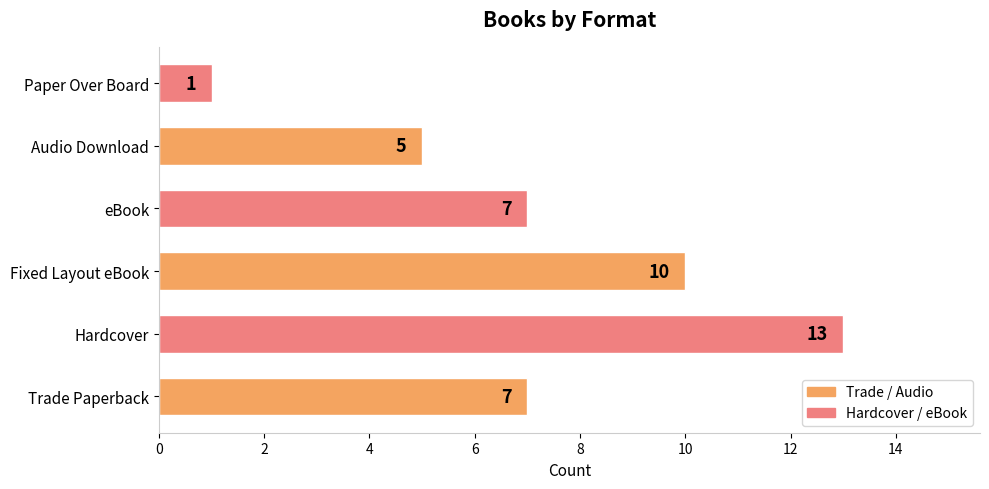

What is the change in value from Hardcover to Paper Over Board?

-12